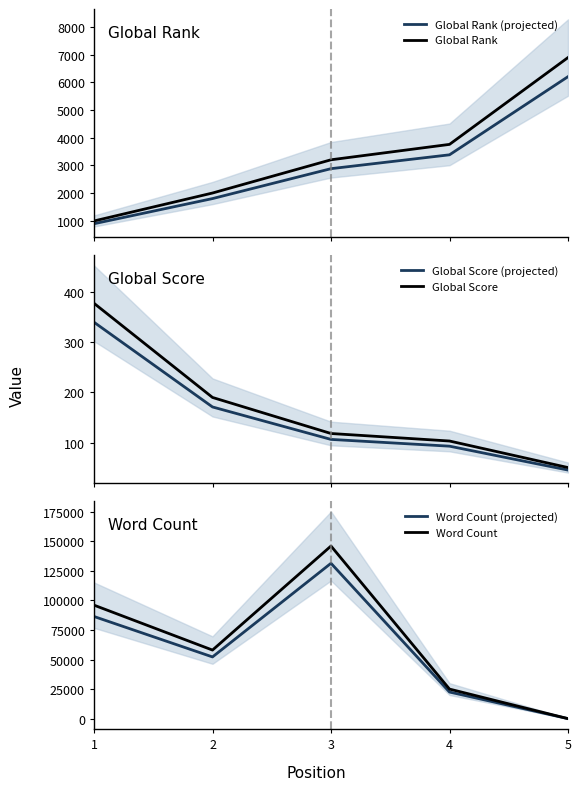

What is the sum of all Global Rank (projected) values?

15181.2